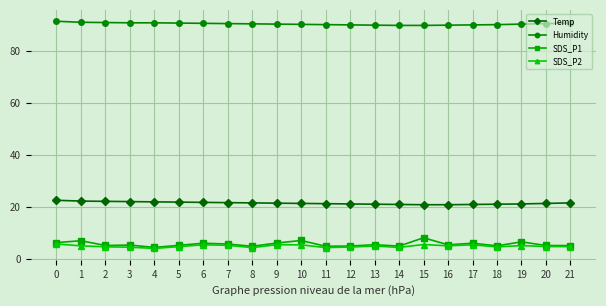

What is the approximate value of Humidity at 14?

89.8